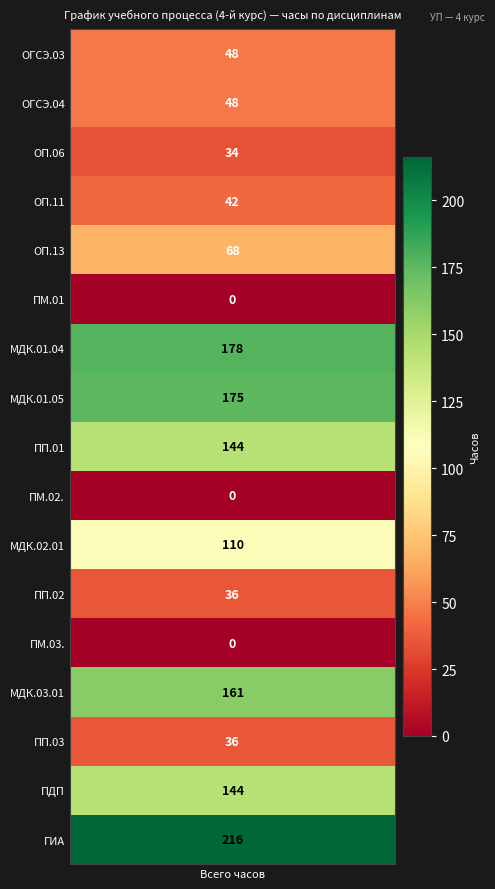

What is the approximate value at МДК.01.04?

178